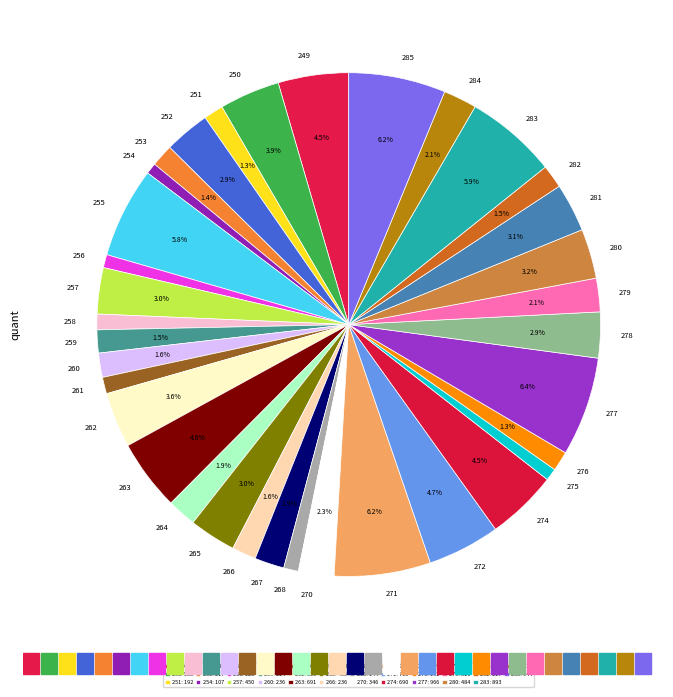

To the nearest percent, what portion does 277 represent?

6%